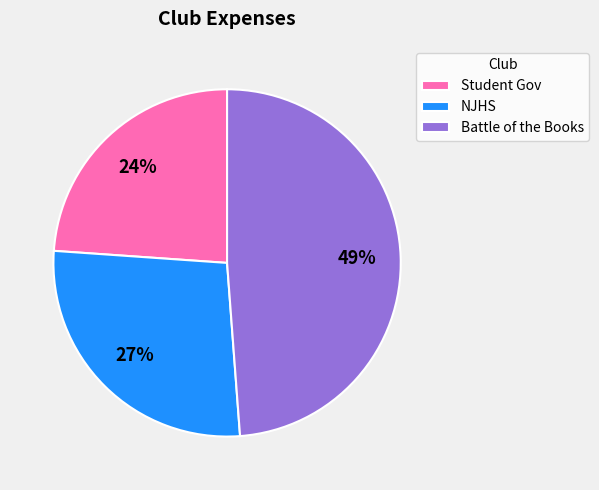

Do NJHS and Battle of the Books together represent more than half of the pie?

Yes